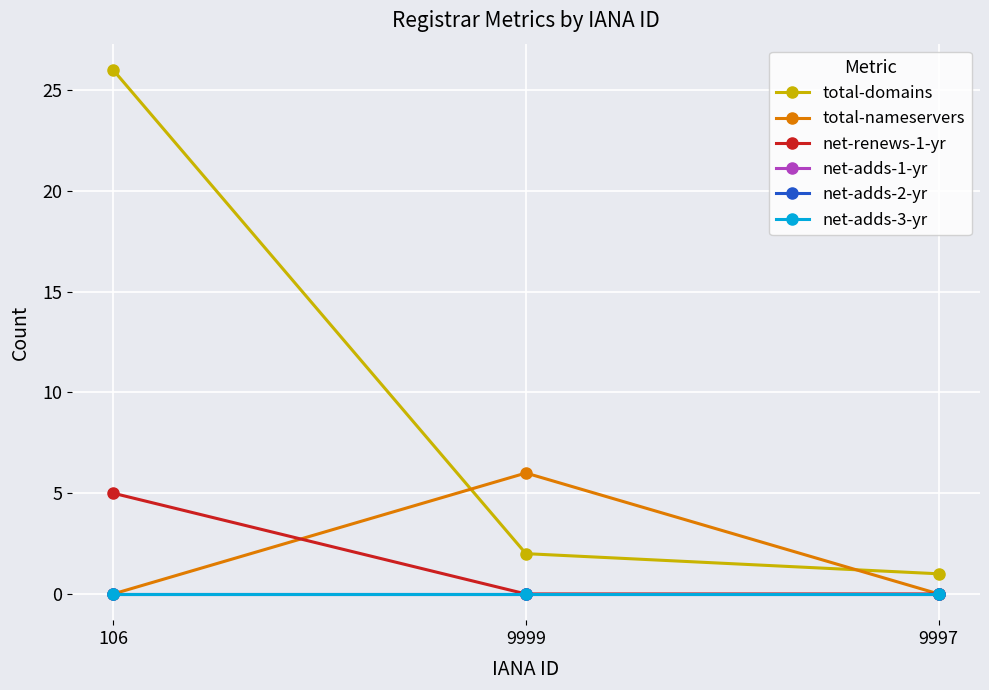

List the series in order of their peak value, lowest first.

net-adds-1-yr, net-adds-2-yr, net-adds-3-yr, net-renews-1-yr, total-nameservers, total-domains